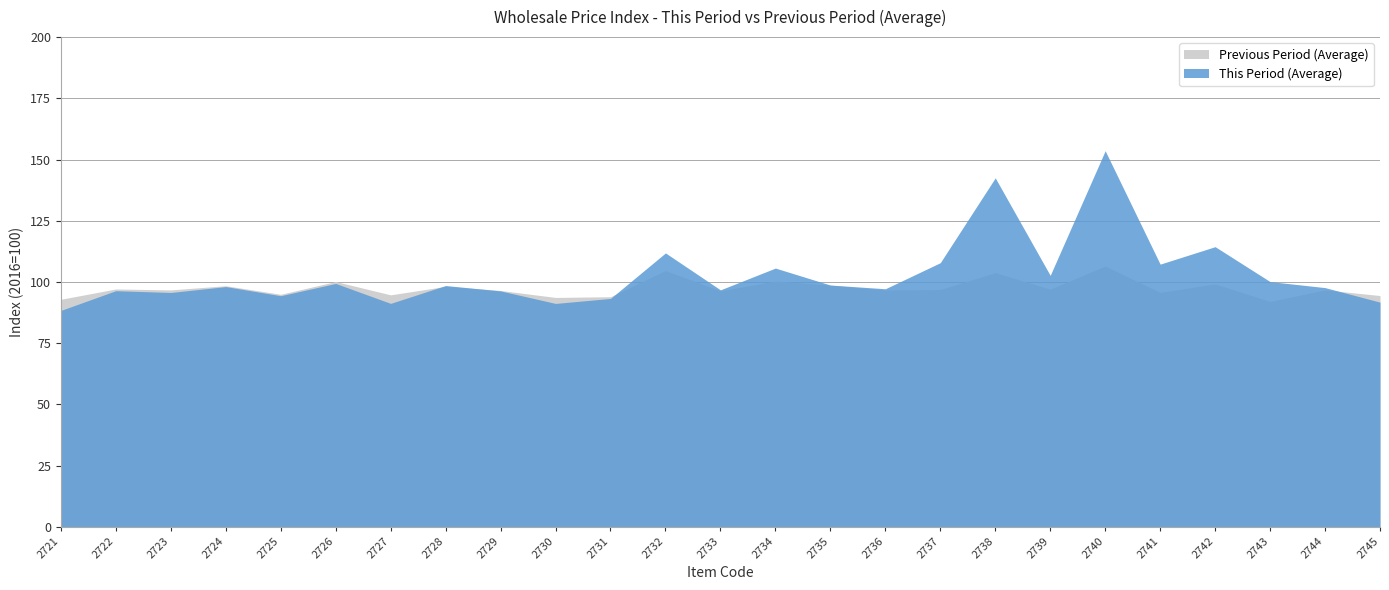

Is the value of Previous Period (Average) at 2740 greater than the value of This Period (Average) at 2725?

Yes